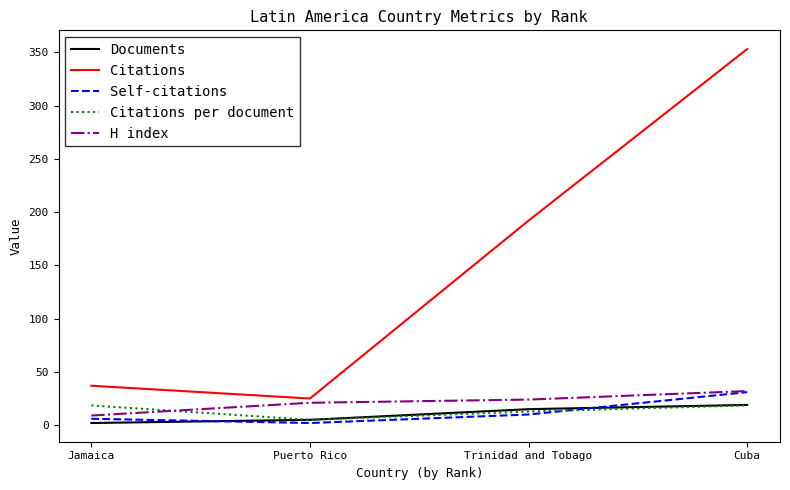

Which series has the largest range (max minus min)?

Citations